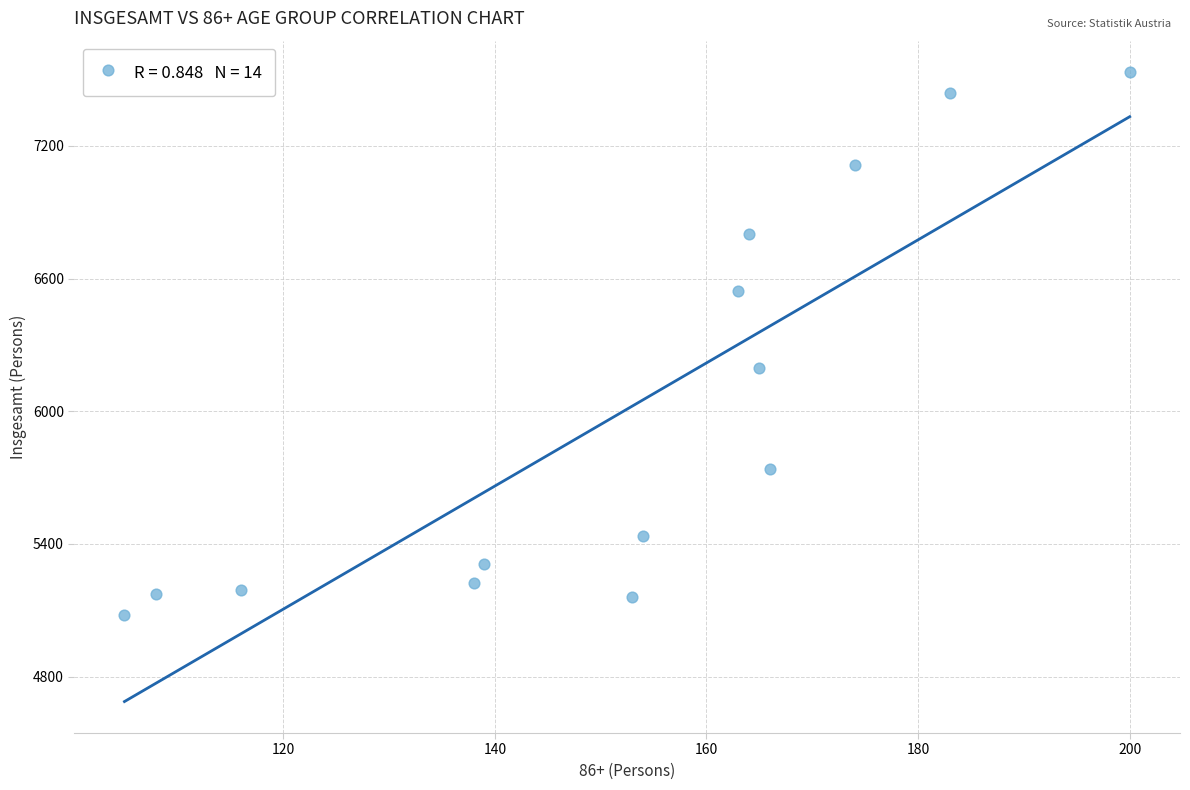

What Y value in the scatter plot is closest to 6307?

6194